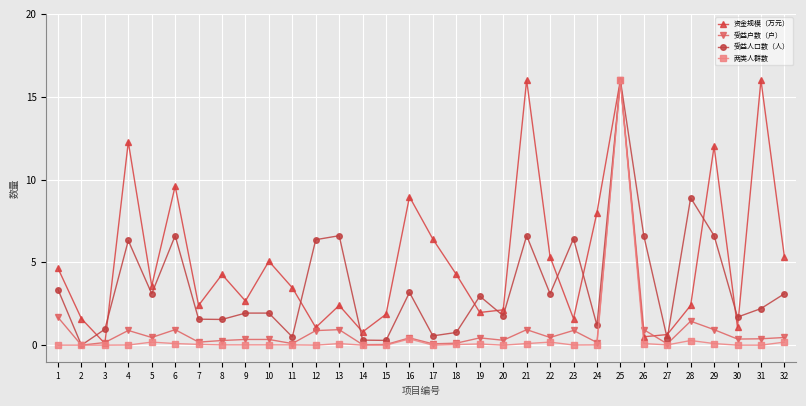

How many categories are shown in the chart?

32